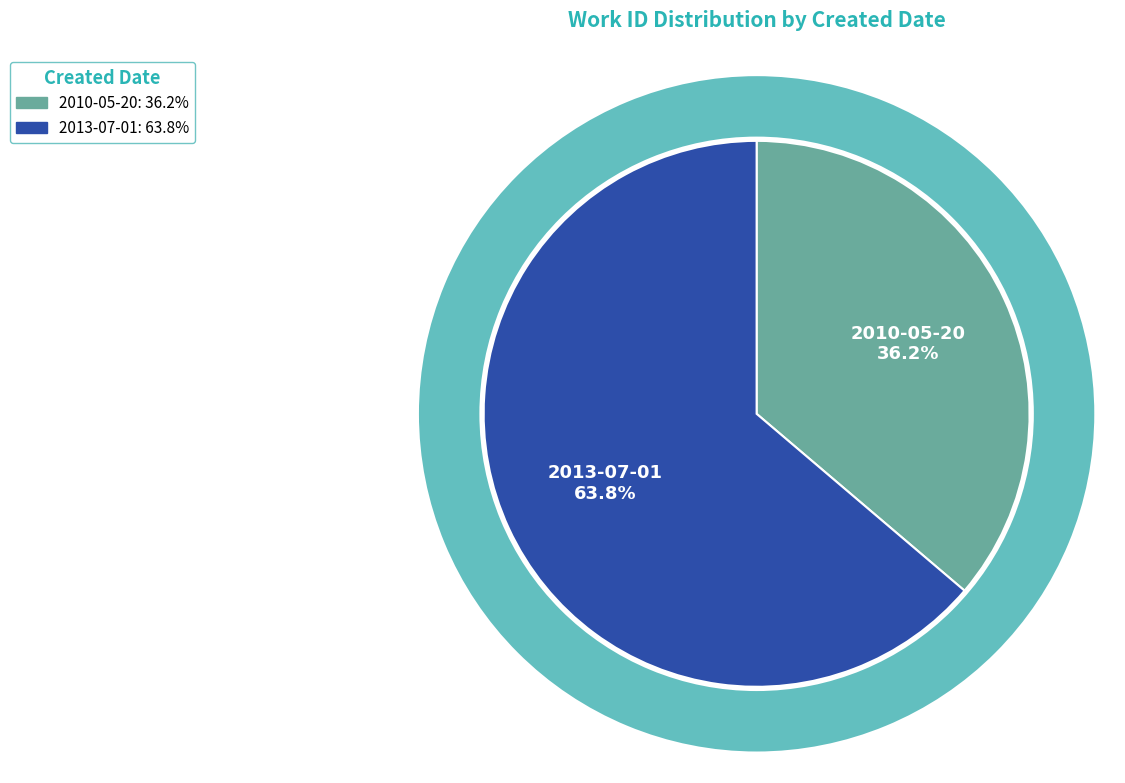

Does 2013-07-01 represent more than half of the total?

Yes